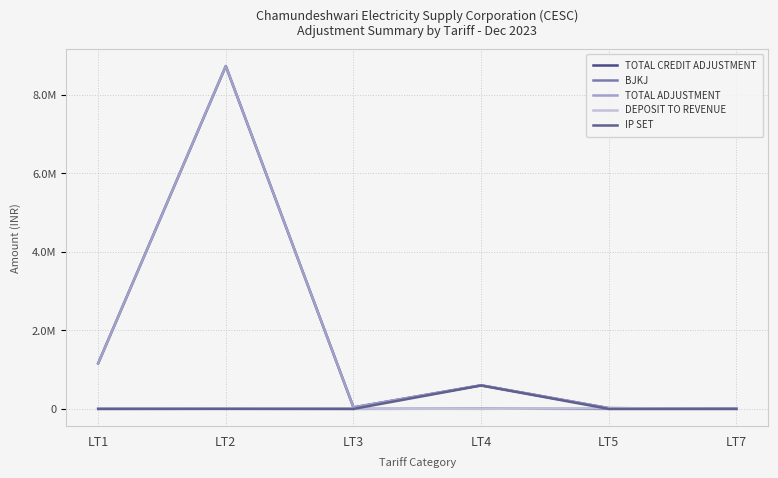

Rank the series by their maximum value, from highest to lowest.

TOTAL ADJUSTMENT, TOTAL CREDIT ADJUSTMENT, IP SET, DEPOSIT TO REVENUE, BJKJ